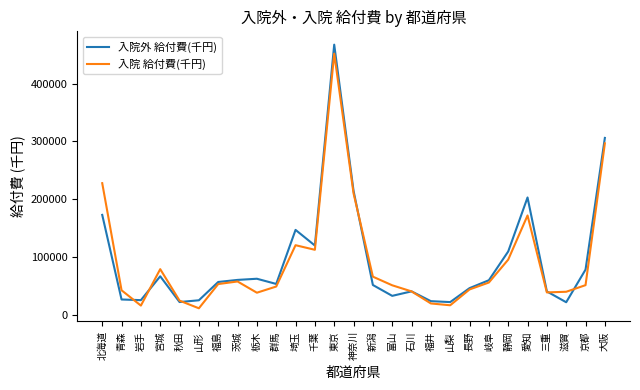

What are all the series names shown in the legend?

入院外 給付費(千円), 入院 給付費(千円)